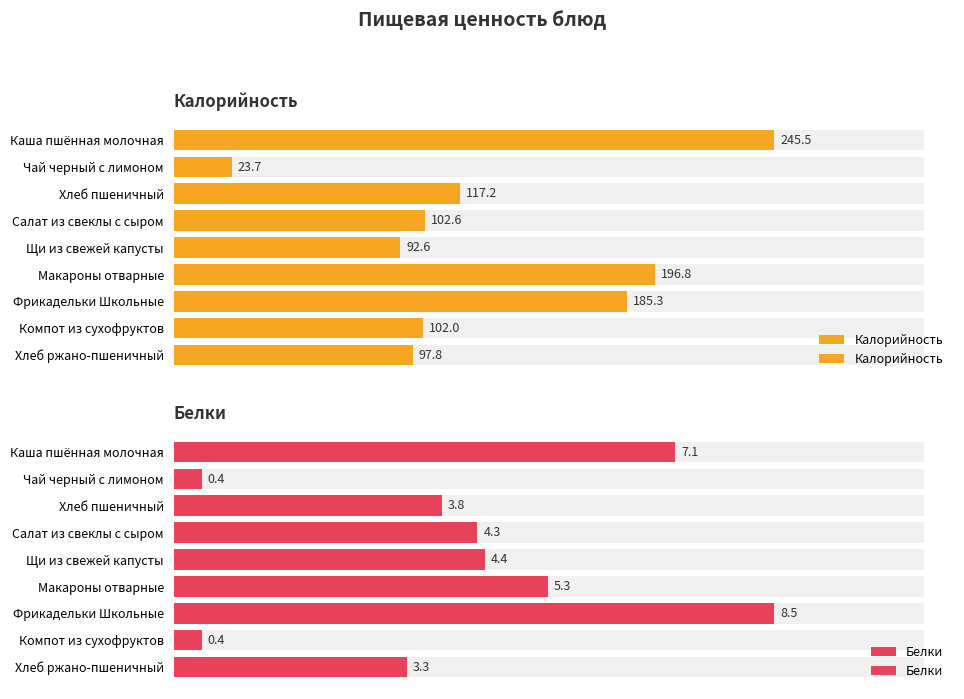

What is the average value of the Калорийность series?

129.3